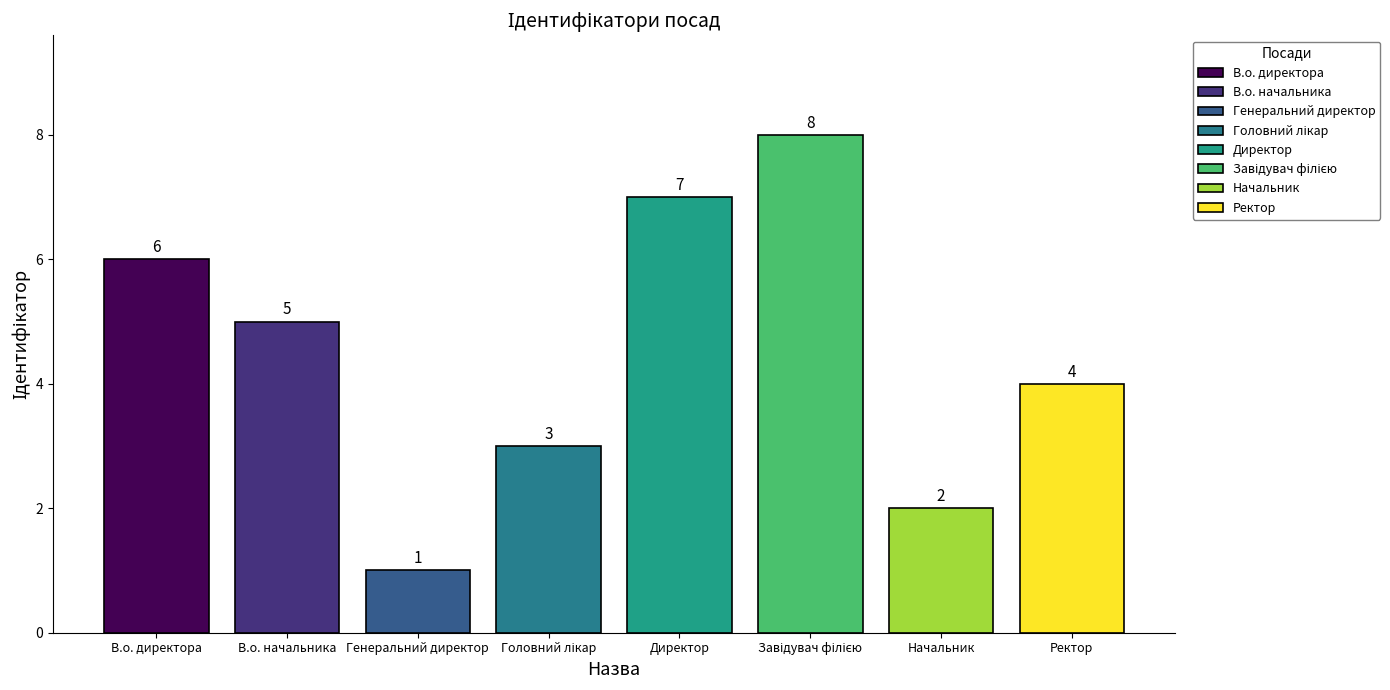

What is the difference between the maximum and minimum values?

7